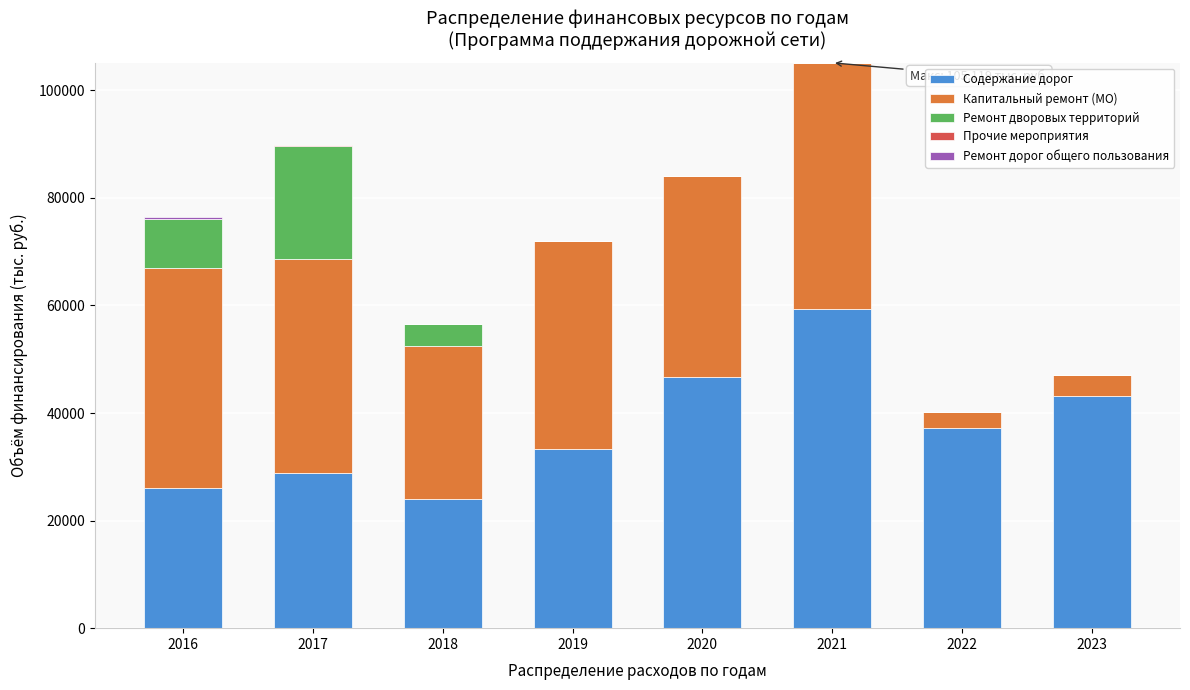

What is the total value across all series at 2018?

56596.0